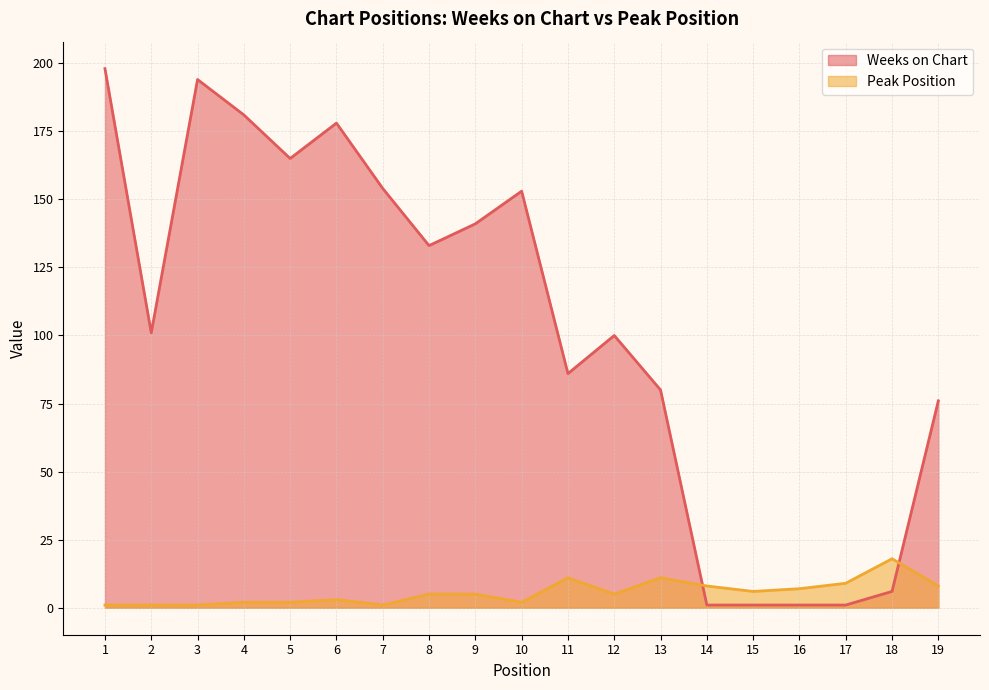

Between 6 and 10, which series saw the biggest shift?

Weeks on Chart